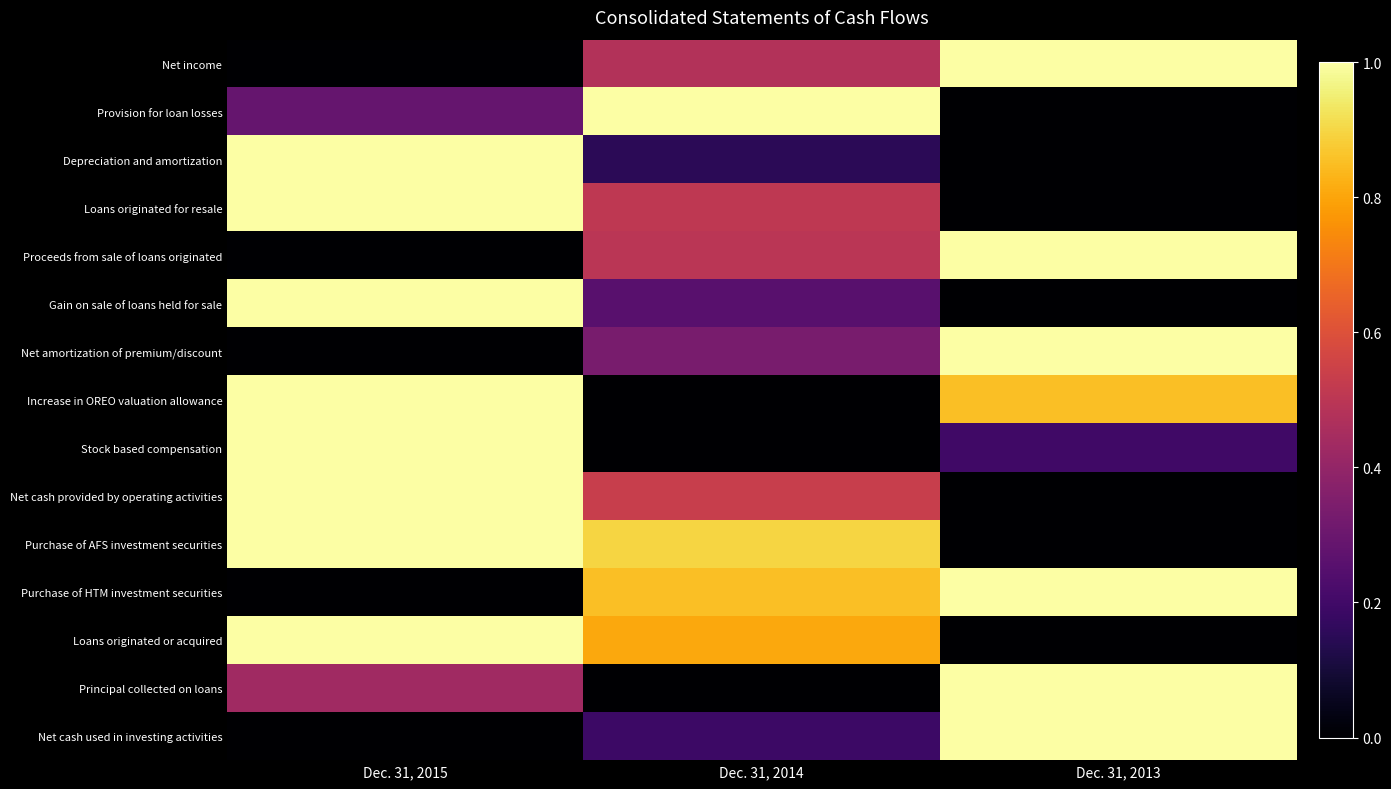

What is the spread (max minus min) of values at Dec. 31, 2013?

1.0